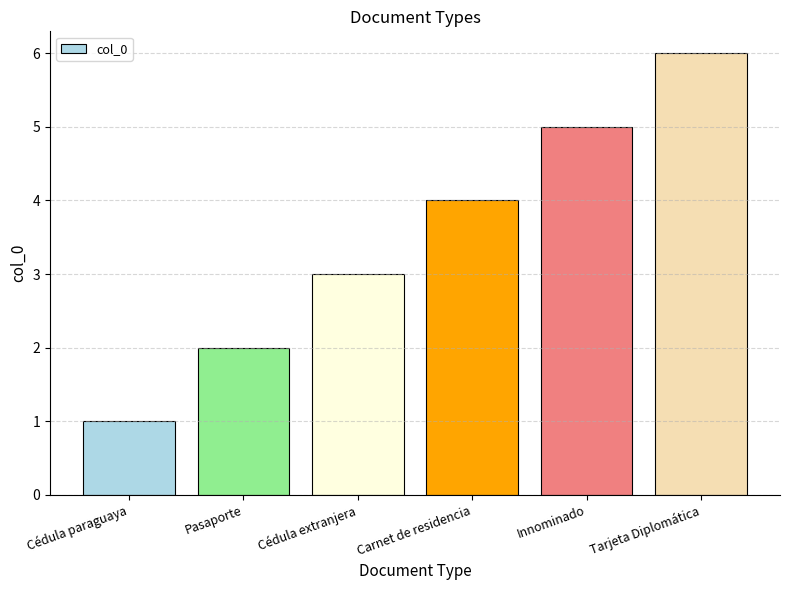

What is the minimum value shown in the chart?

1